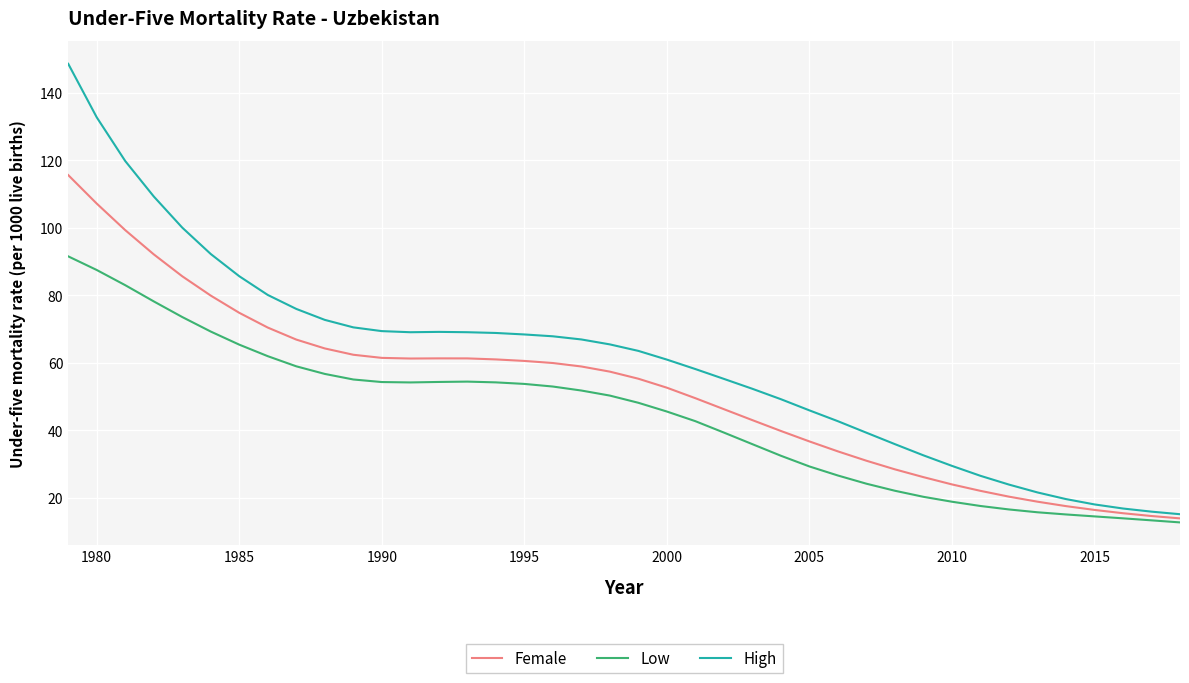

What is the smallest value displayed?

12.7